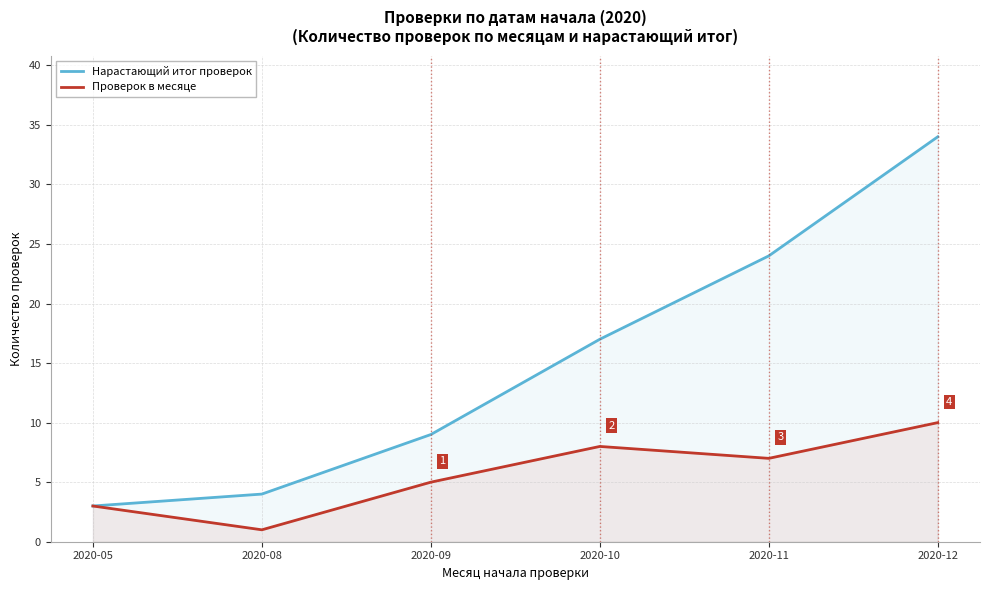

Reading left to right, list all the values displayed in this chart.

Нарастающий итог проверок: 2020-05=3	2020-08=4	2020-09=9	2020-10=17	2020-11=24	2020-12=34
Проверок в месяце: 2020-05=3	2020-08=1	2020-09=5	2020-10=8	2020-11=7	2020-12=10